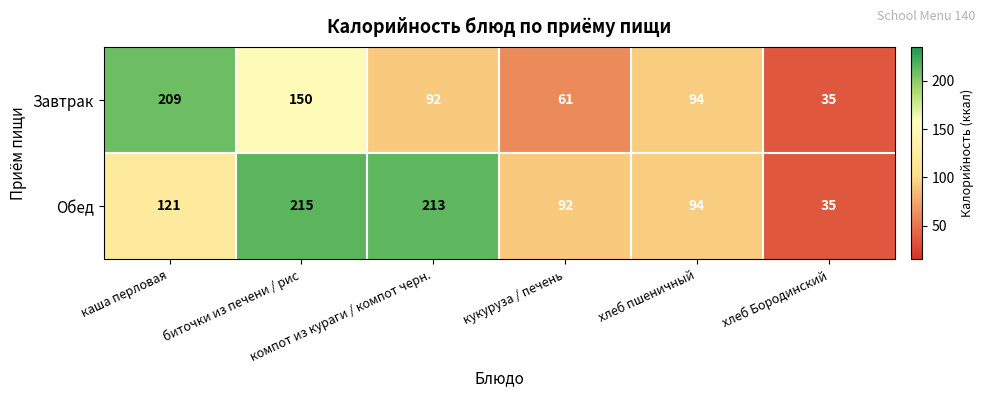

How many Завтрак values are between 61 and 150?

4